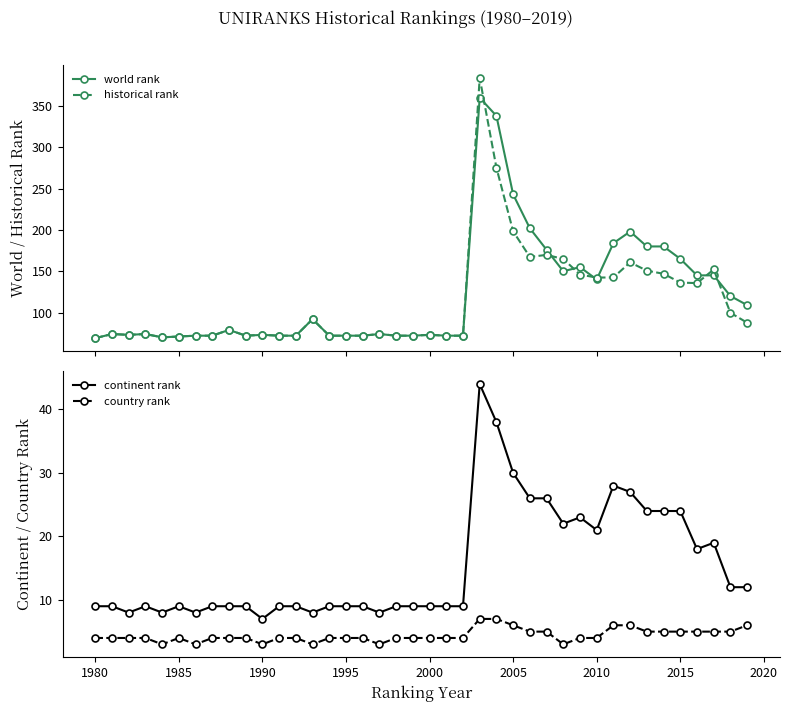

True or false: world rank has more than 1 points higher than both neighbors.

True